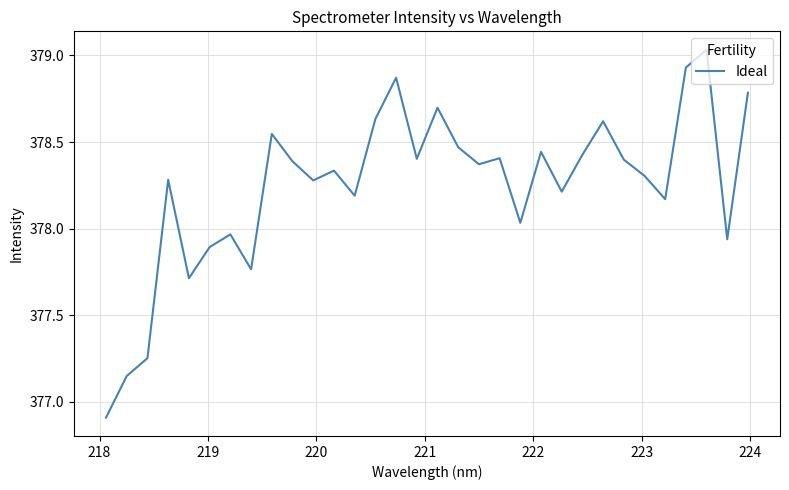

What is the difference between the maximum and minimum values?

2.1